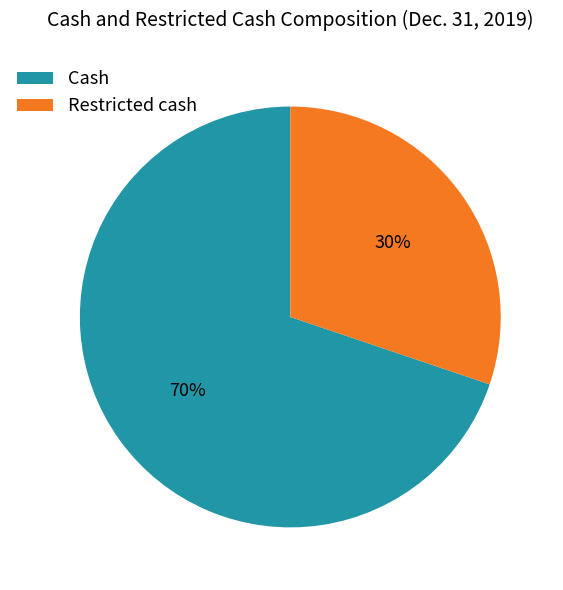

Rank the categories by value from lowest to highest.

Restricted cash, Cash